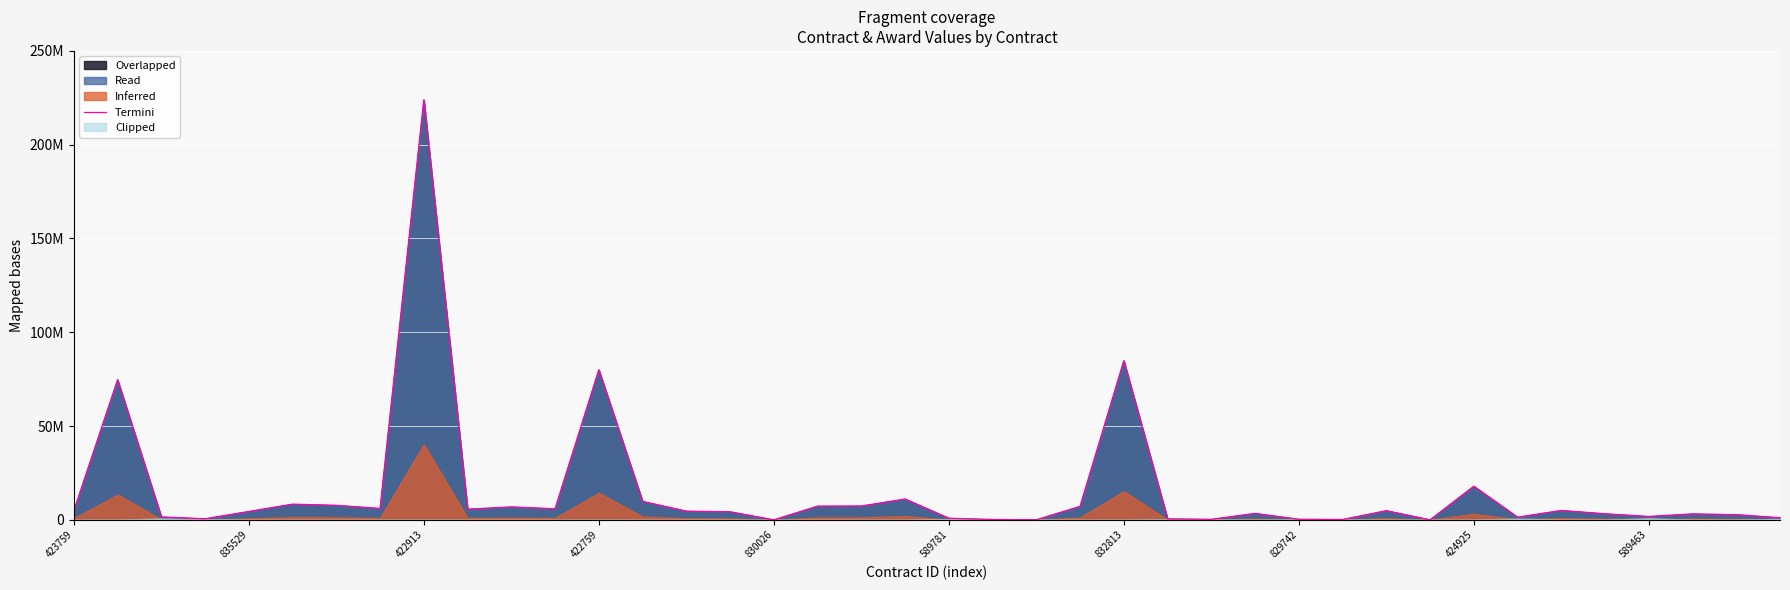

What value does the data have at 14?

4649200.0